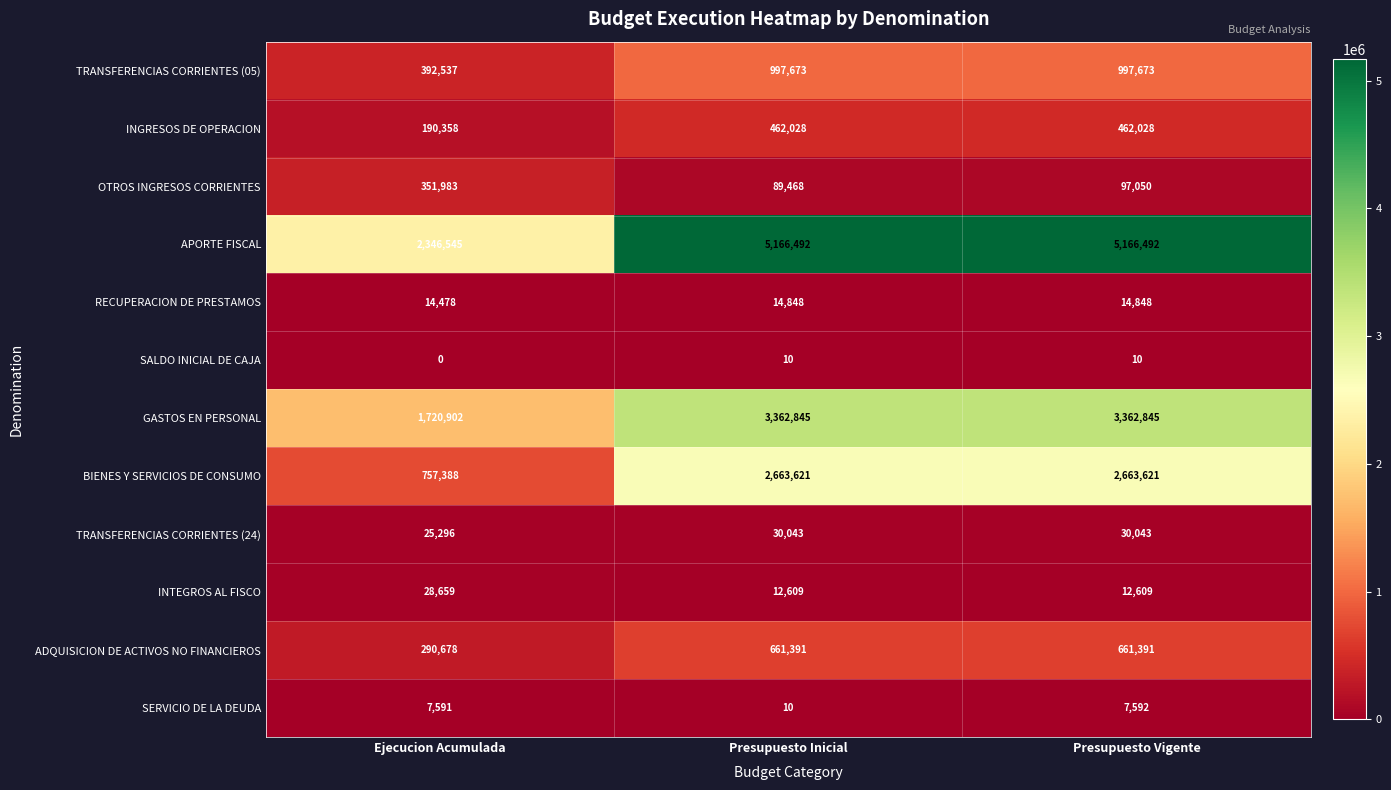

What is the maximum value shown in the chart?

5166492